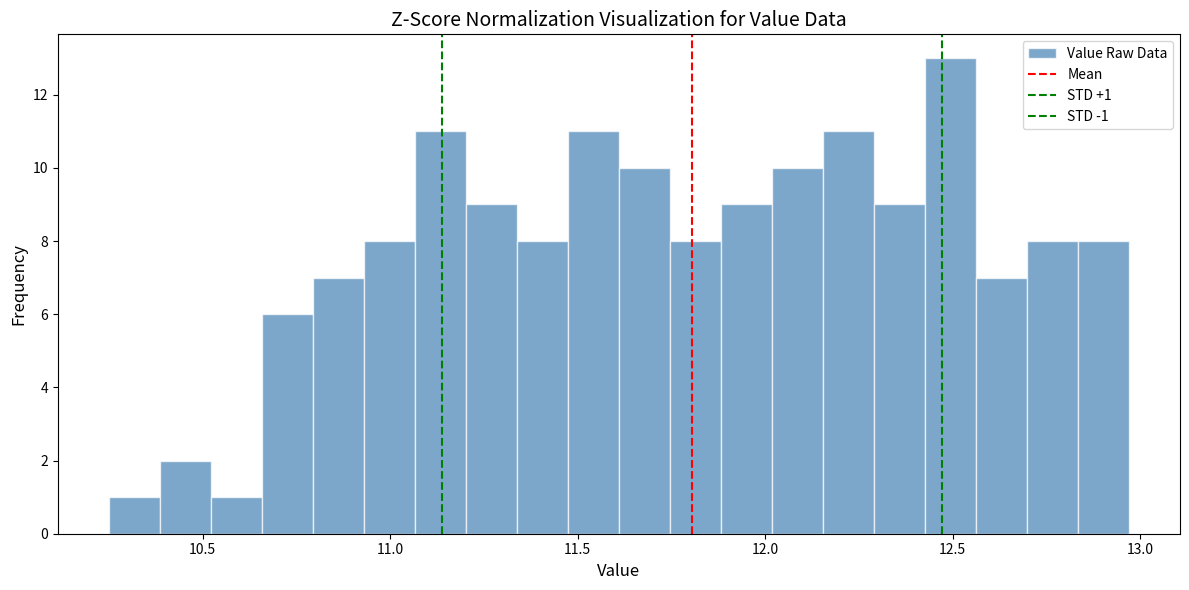

Read against the x-axis, roughly where is the centre of the tallest bar?

12.50